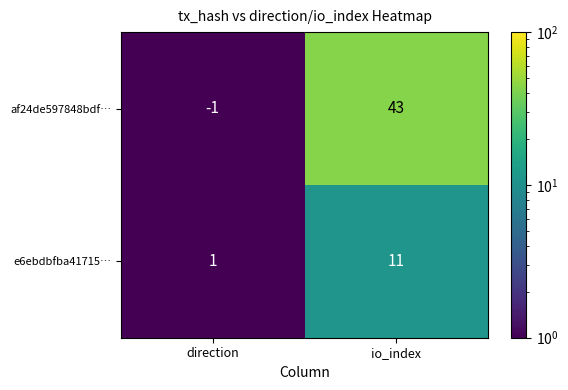

What is the total value across all series at direction?

0